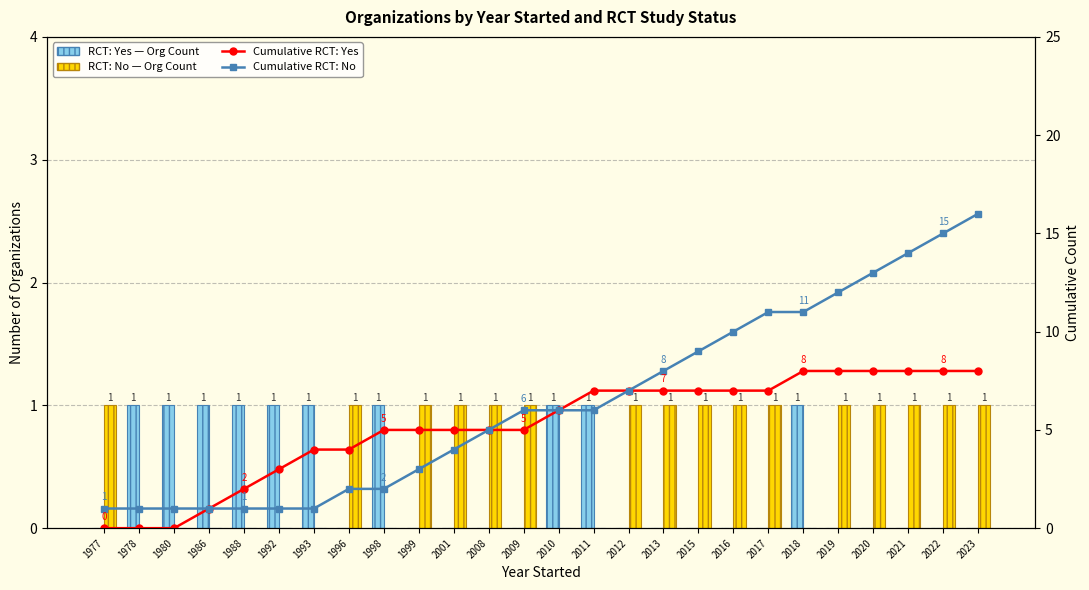

The Cumulative RCT: Yes series shows 4 at 1996. True or false?

True